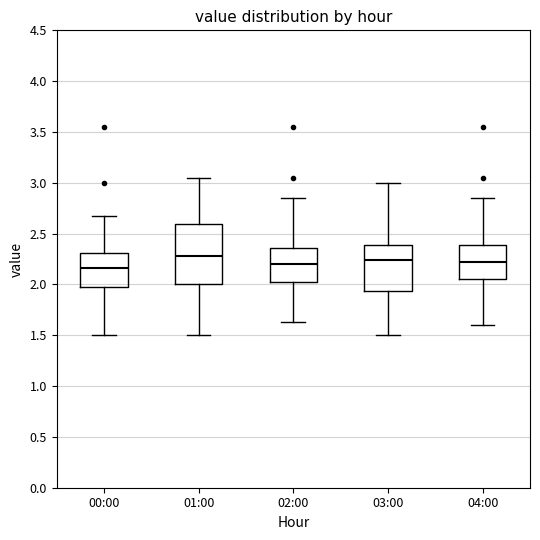

Reading left to right, transcribe this box plot: for each box, give where its median line is, the range the box spans, and where its two whiskers end, as read against the y-axis. The values are not printed on the chart, so give them approximately, as read against the axis.

00:00: median 2.15, box 1.95 to 2.30, whiskers 1.50 to 2.65
01:00: median 2.30, box 2.00 to 2.60, whiskers 1.50 to 3.05
02:00: median 2.20, box 2.00 to 2.35, whiskers 1.65 to 2.85
03:00: median 2.25, box 1.95 to 2.40, whiskers 1.50 to 3.00
04:00: median 2.25, box 2.05 to 2.40, whiskers 1.60 to 2.85